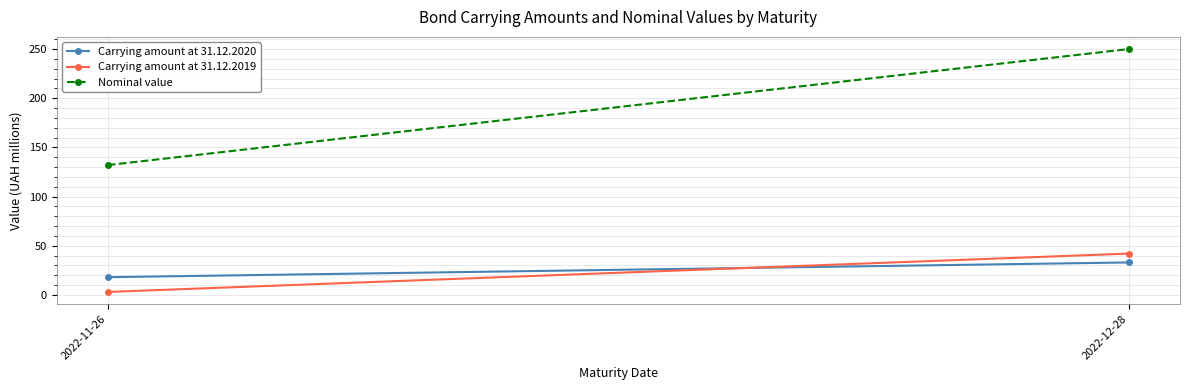

What are all the series names shown in the legend?

Carrying amount at 31.12.2020, Carrying amount at 31.12.2019, Nominal value